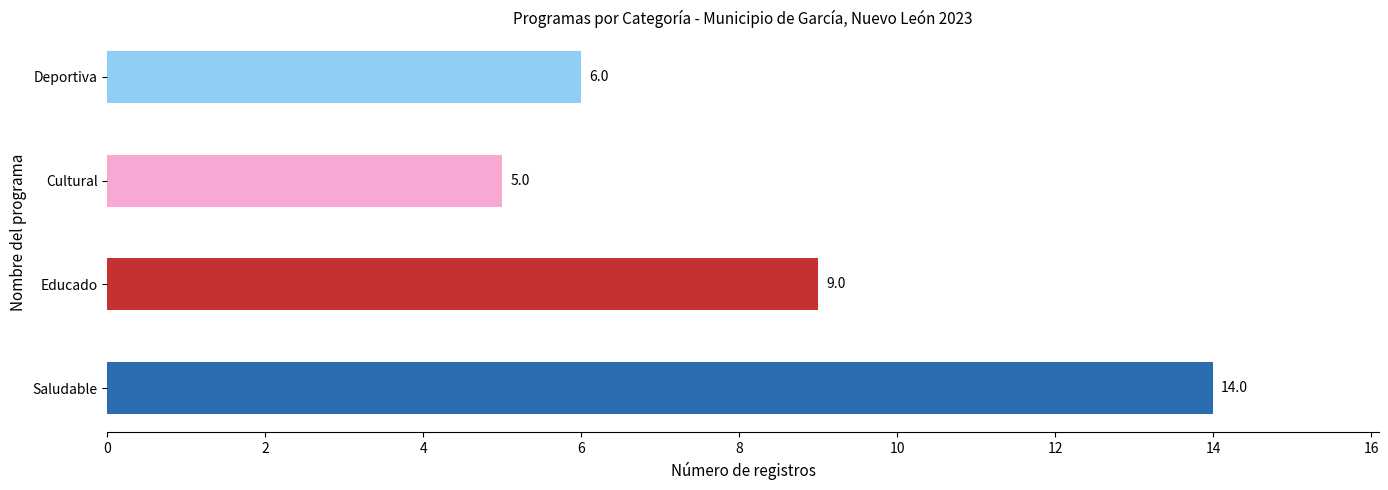

How many bars are there in total?

4